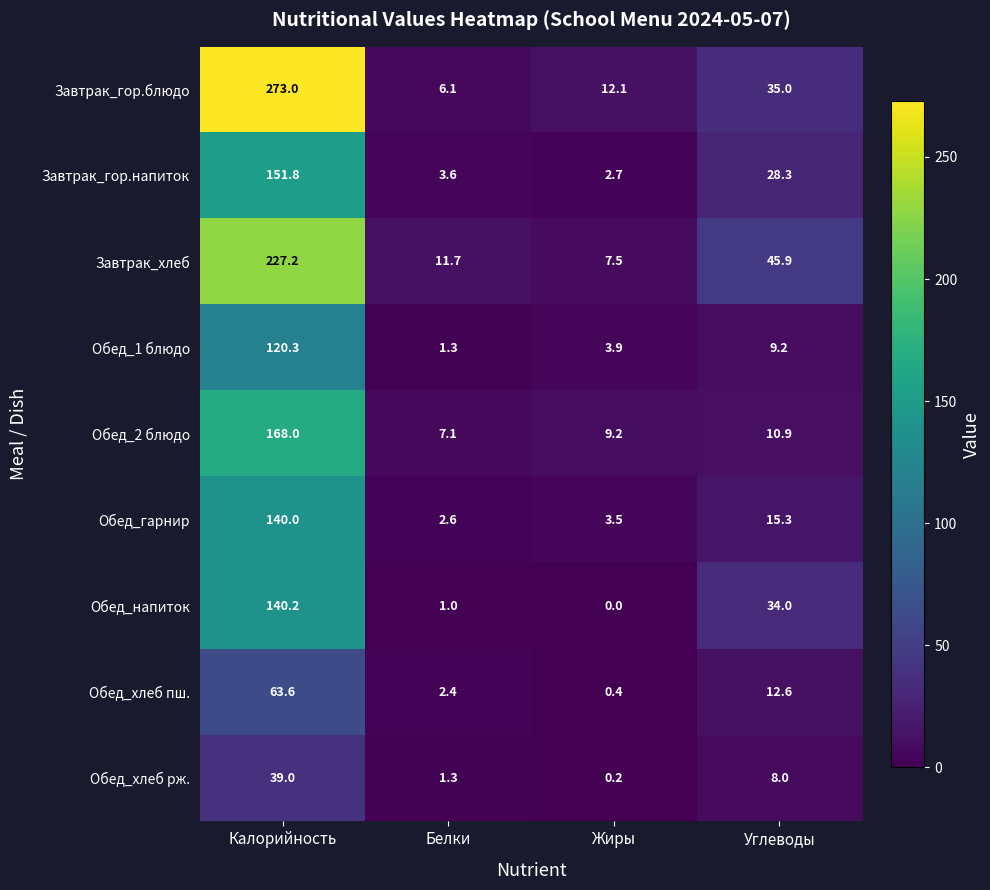

Where is Завтрак_гор.блюдо nearest to the value 139?

Углеводы